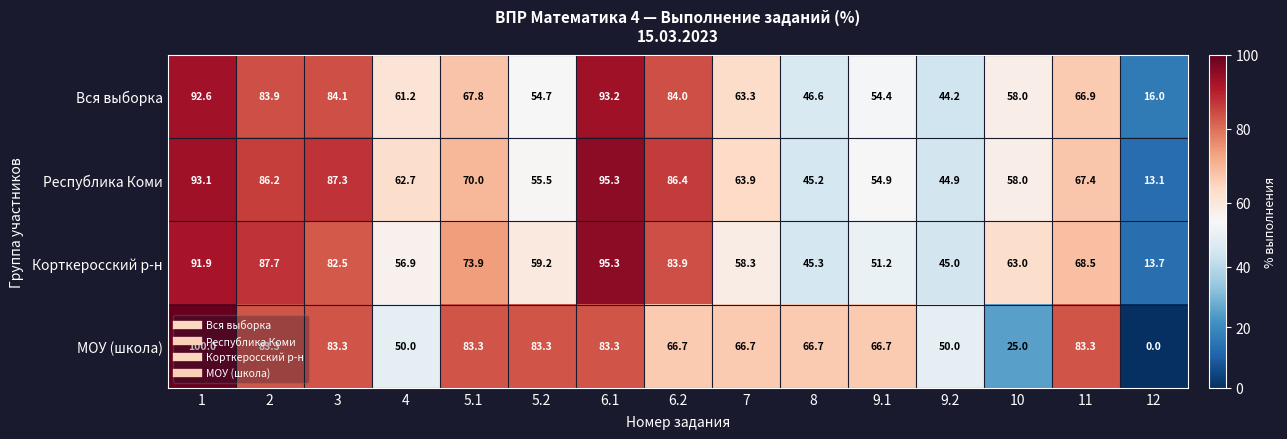

Which category has the highest value in the Корткеросский р-н series?

6.1